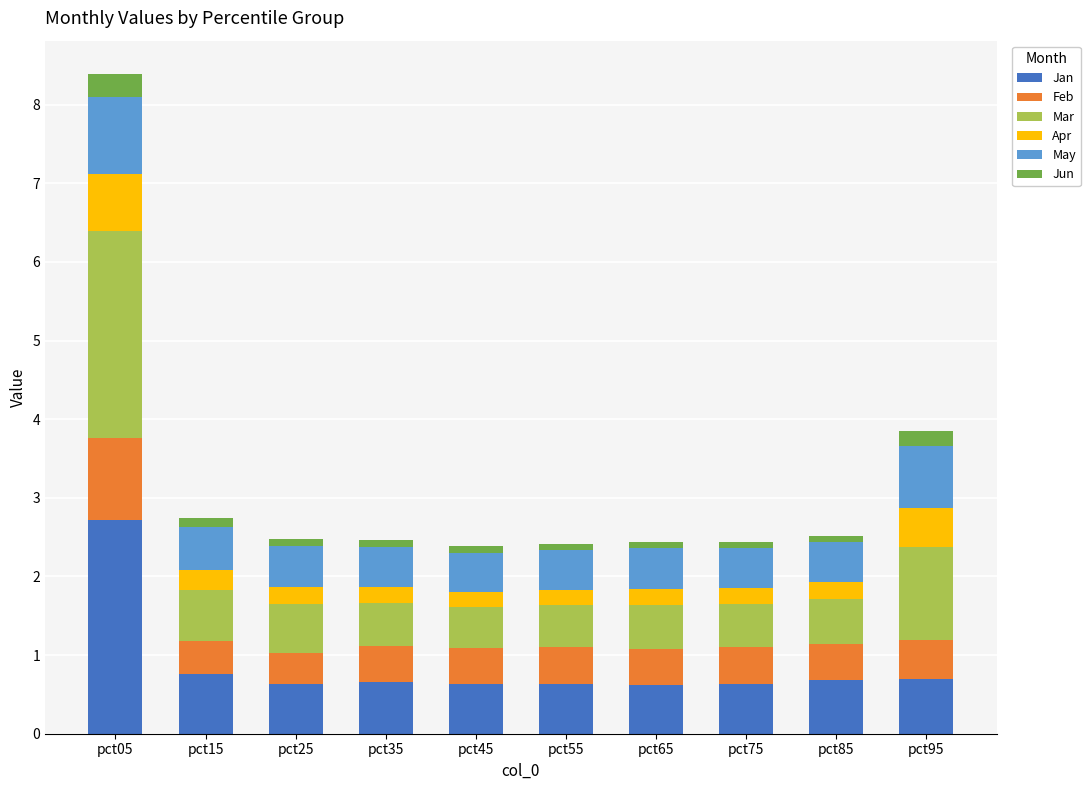

At which label does Jan reach its peak?

pct05